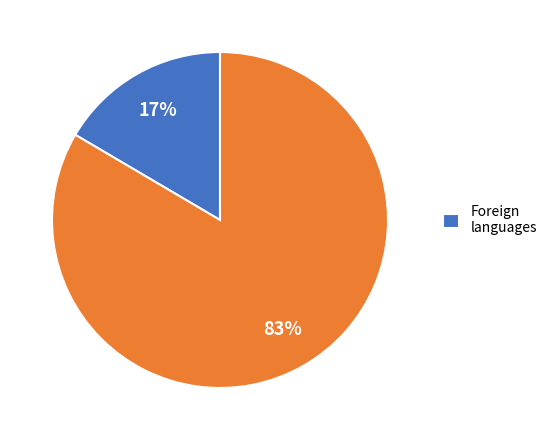

Does any single category account for the majority?

Yes